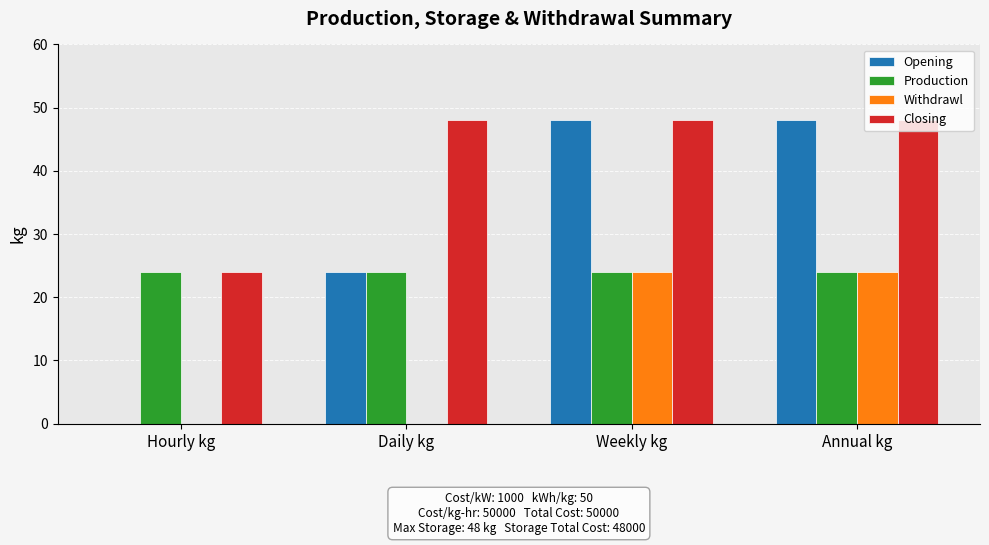

Does the chart contain stacked bars?

No